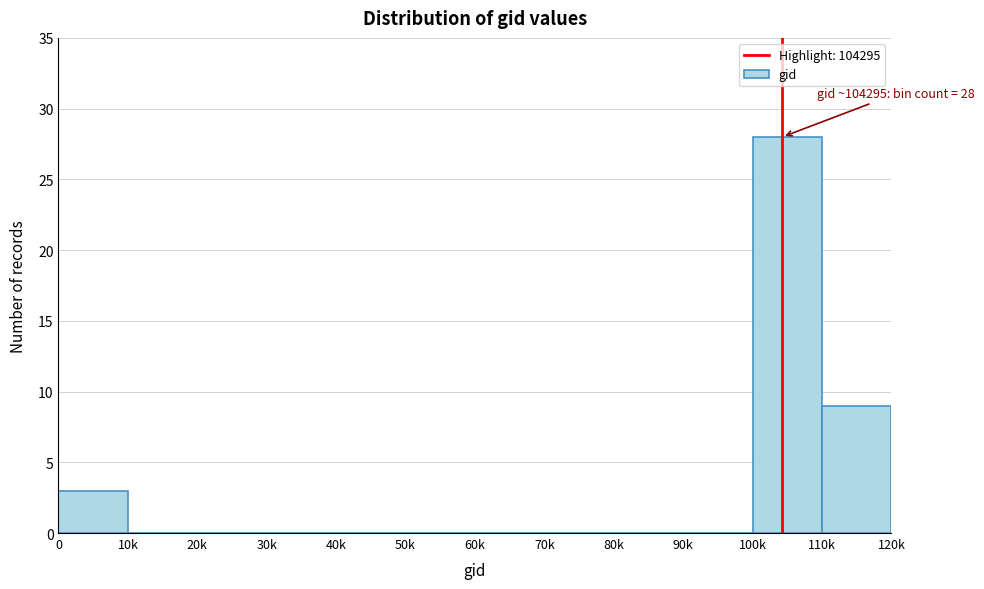

Reading left to right, what are all the values shown in this chart?

0=3	10k=0	20k=0	30k=0	40k=0	50k=0	60k=0	70k=0	80k=0	90k=0	100k=28	110k=9